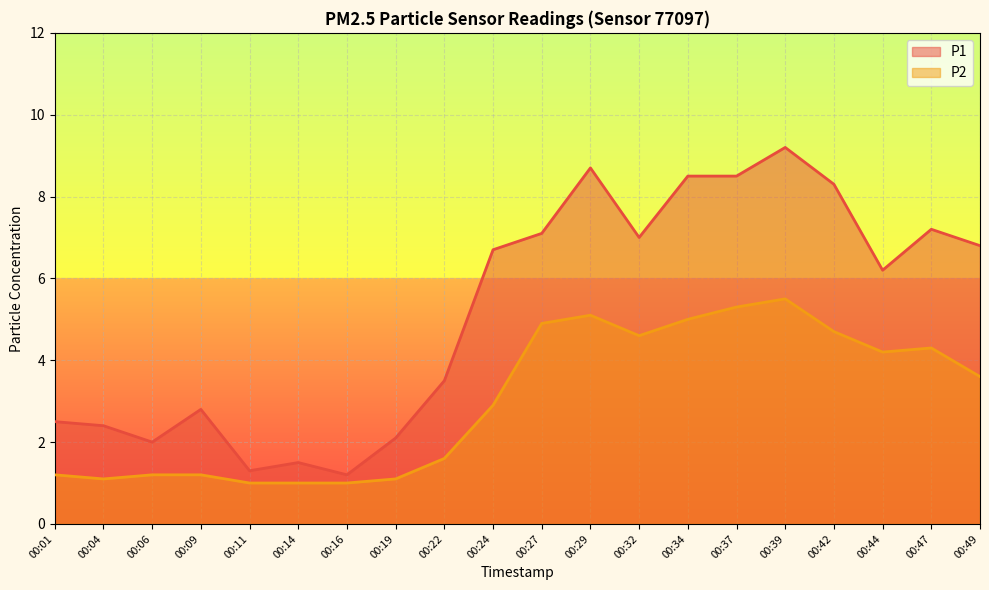

List the labels in order of P2 value, largest first.

00:39, 00:37, 00:29, 00:34, 00:27, 00:42, 00:32, 00:47, 00:44, 00:49, 00:24, 00:22, 00:01, 00:06, 00:09, 00:04, 00:19, 00:11, 00:14, 00:16